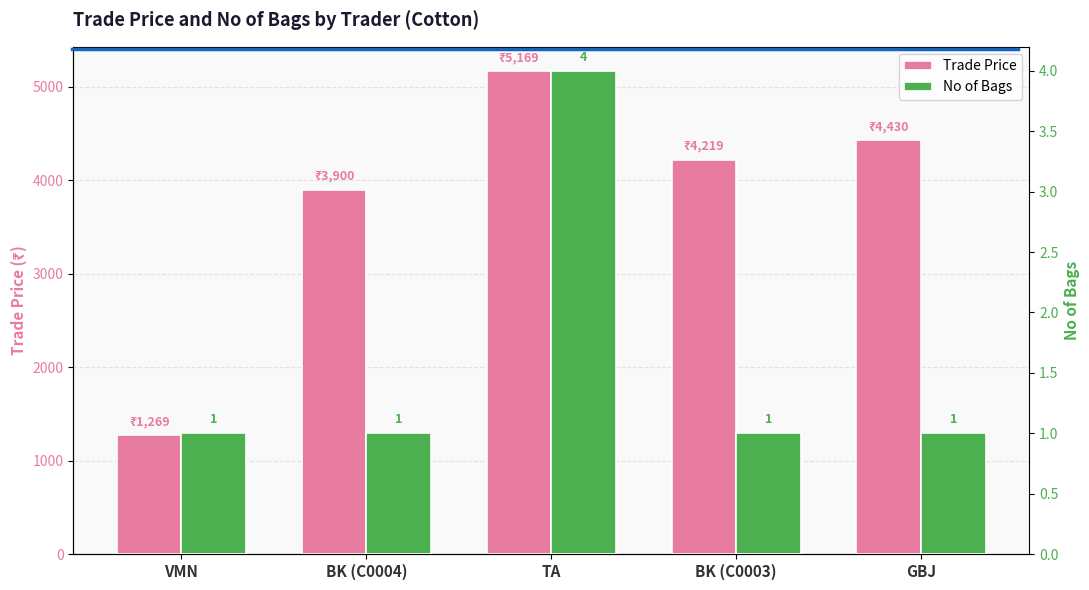

Between VMN and TA, which is larger?

TA